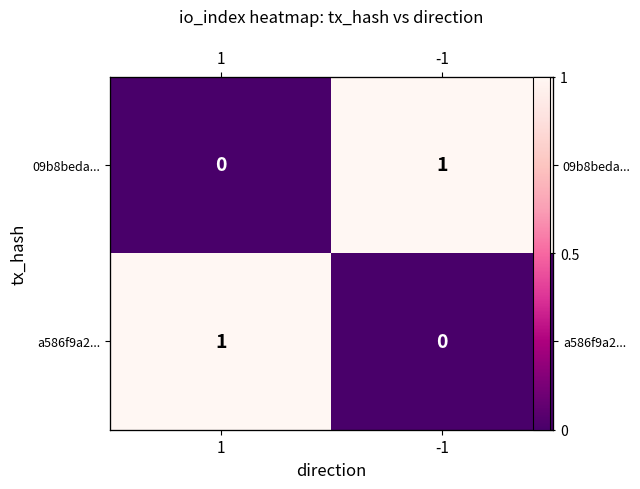

At which label is a586f9a2... closest to 0?

-1